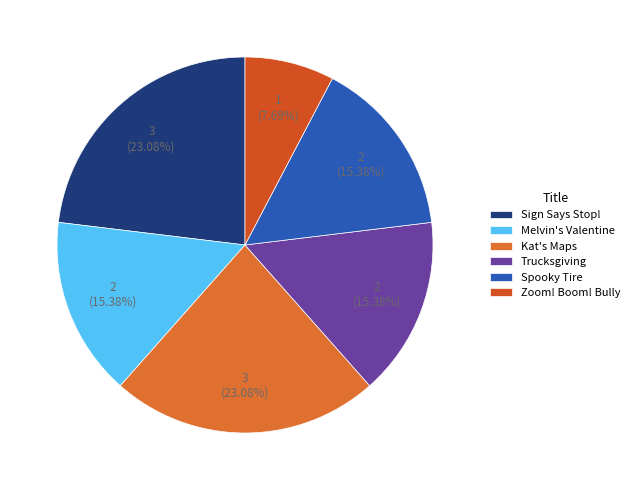

True or false: Zoom! Boom! Bully accounts for 21% of the total.

False